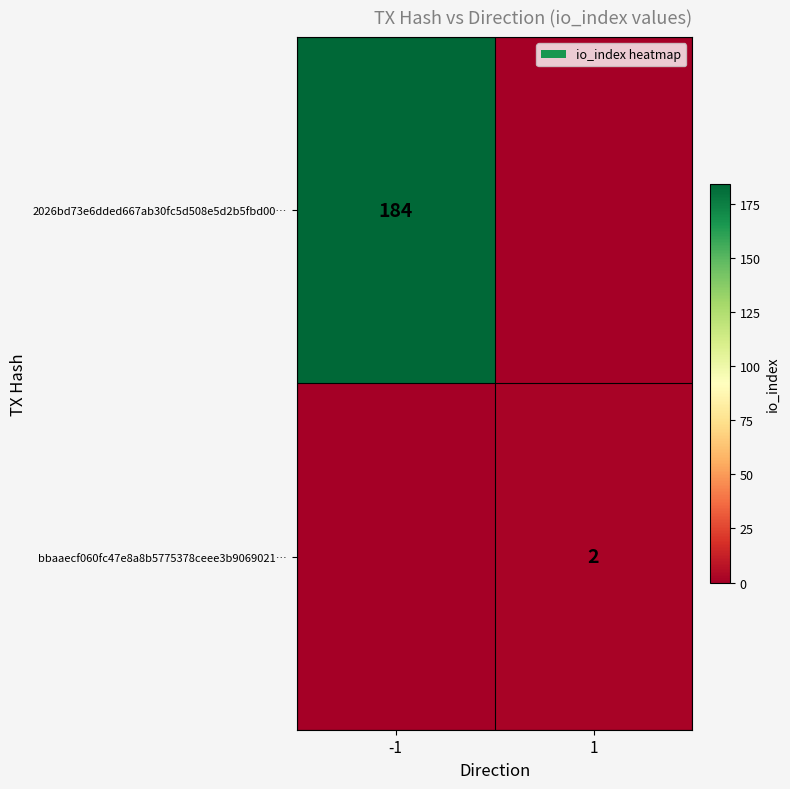

True or false: 2026bd73e6dded667ab30fc5d508e5d2b5fbd00… has a value of 304 at -1.

False